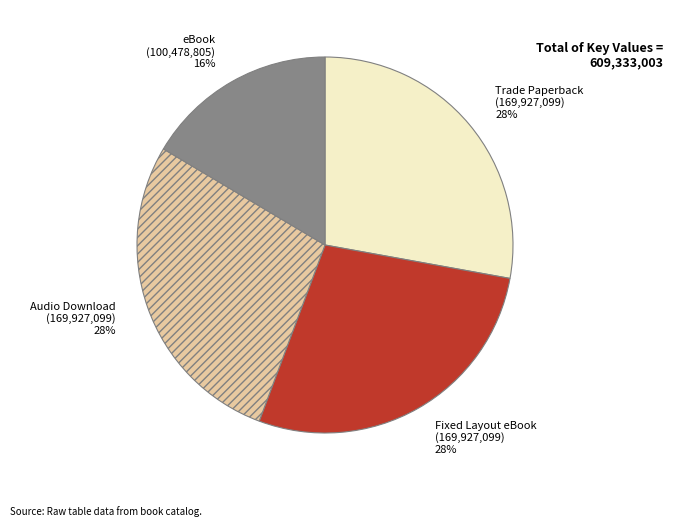

What is the smallest slice in the pie chart?

eBook